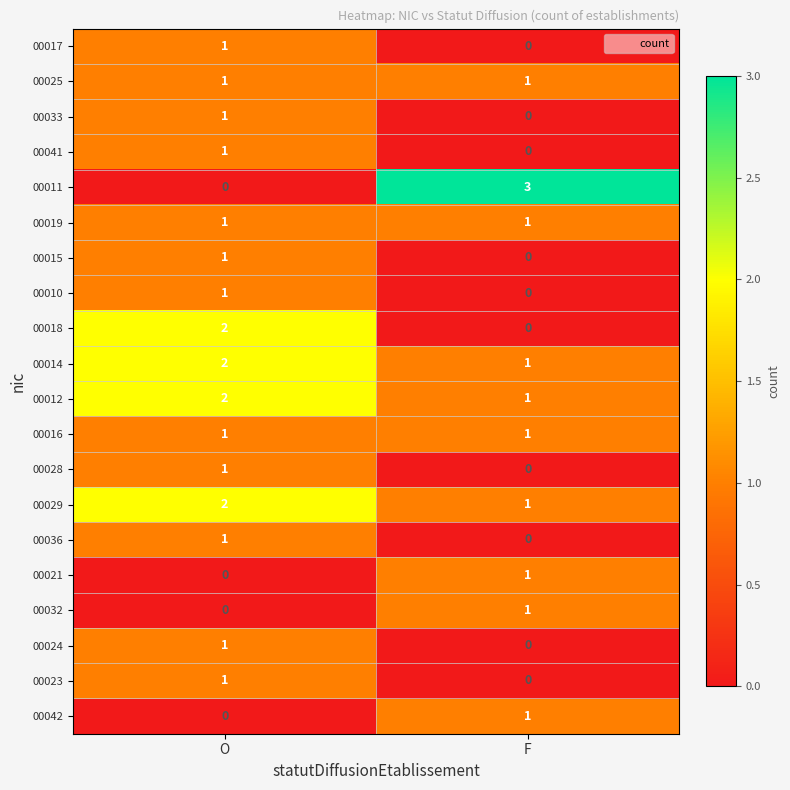

How many positive values does the 00041 series have?

1